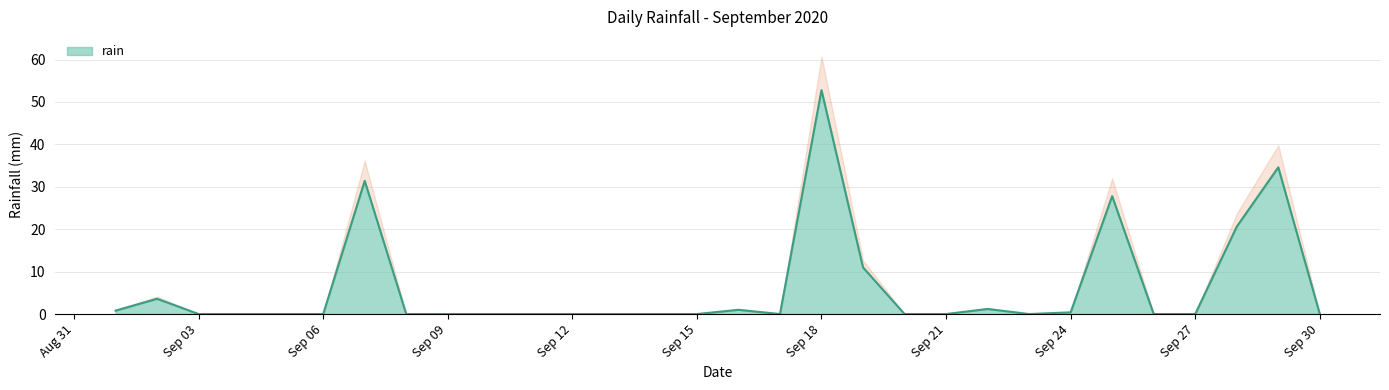

How many points are higher than both their immediate neighbors (excluding endpoints)?

7